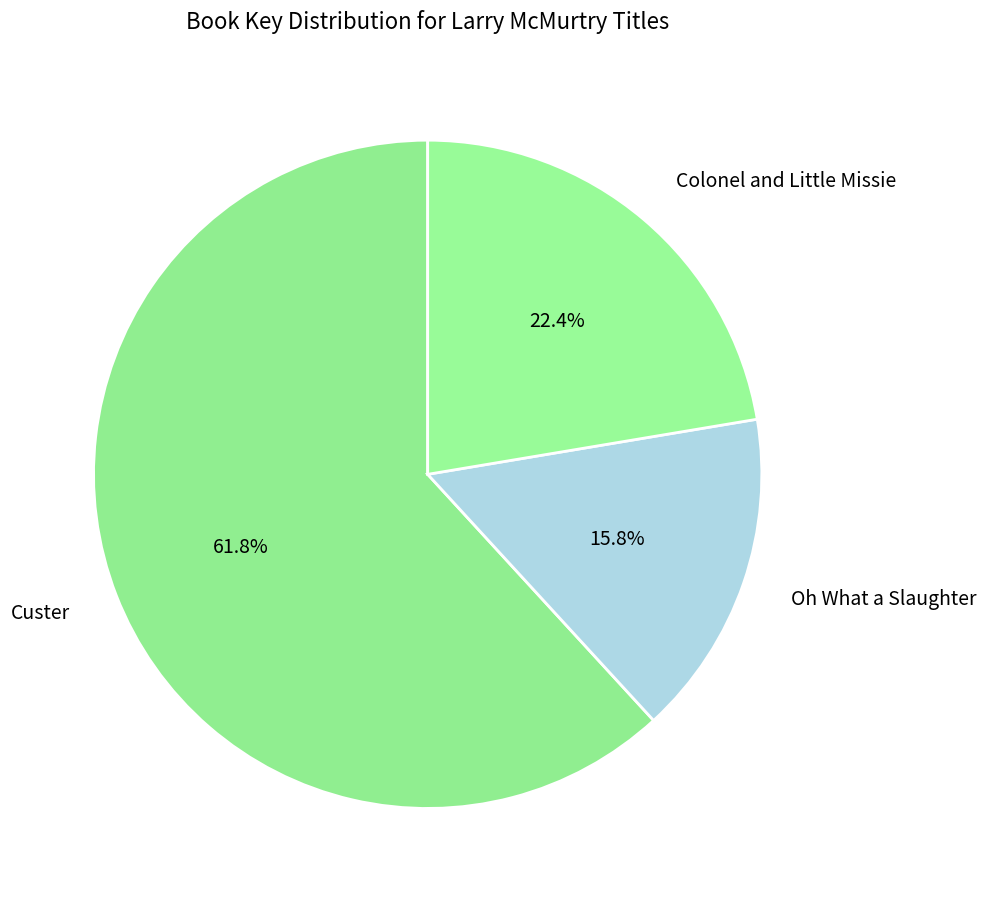

Which slice represents more than half of the pie?

Custer